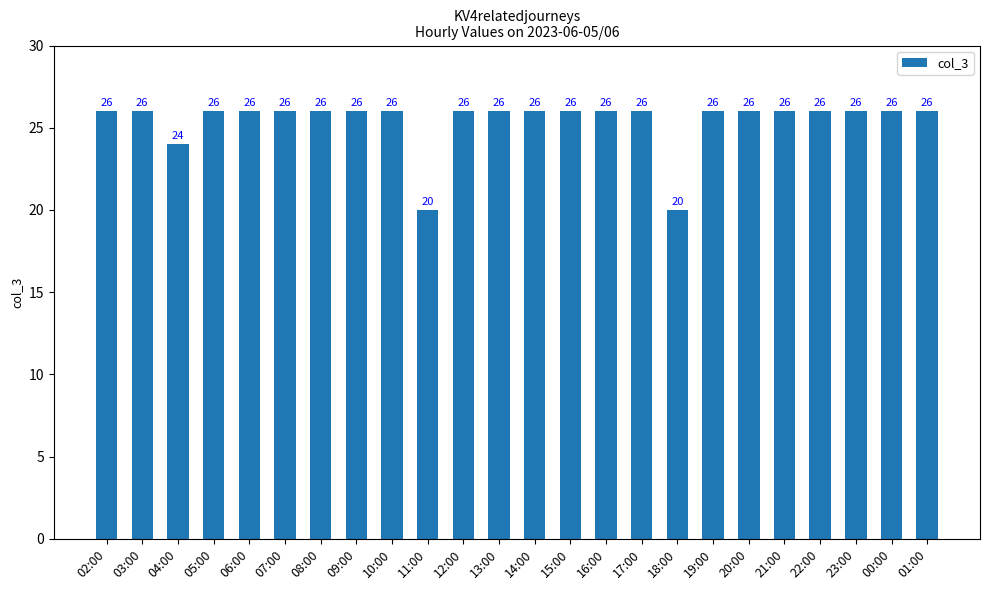

What is the smallest value displayed?

20